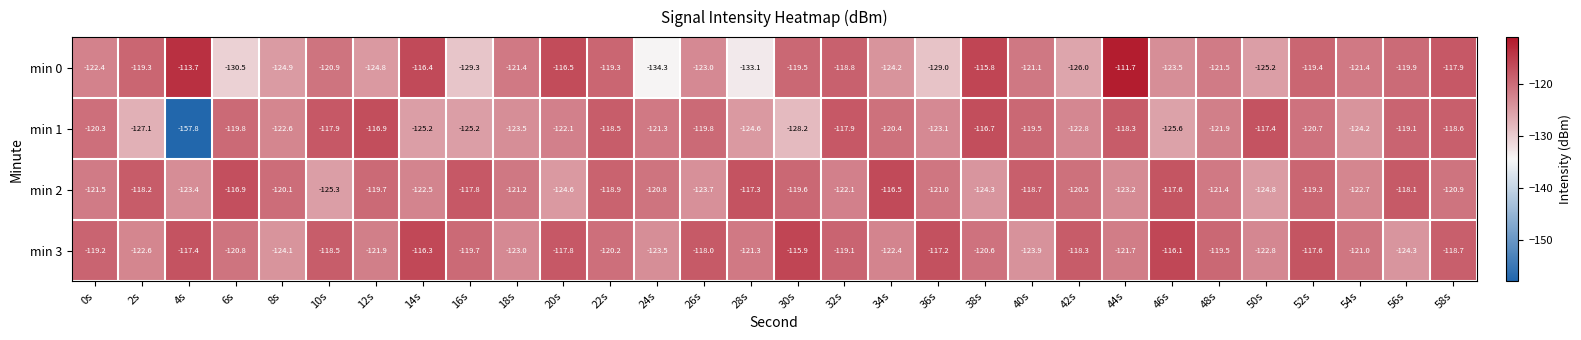

Rank the series at 6s from lowest to highest value.

min 0, min 3, min 1, min 2